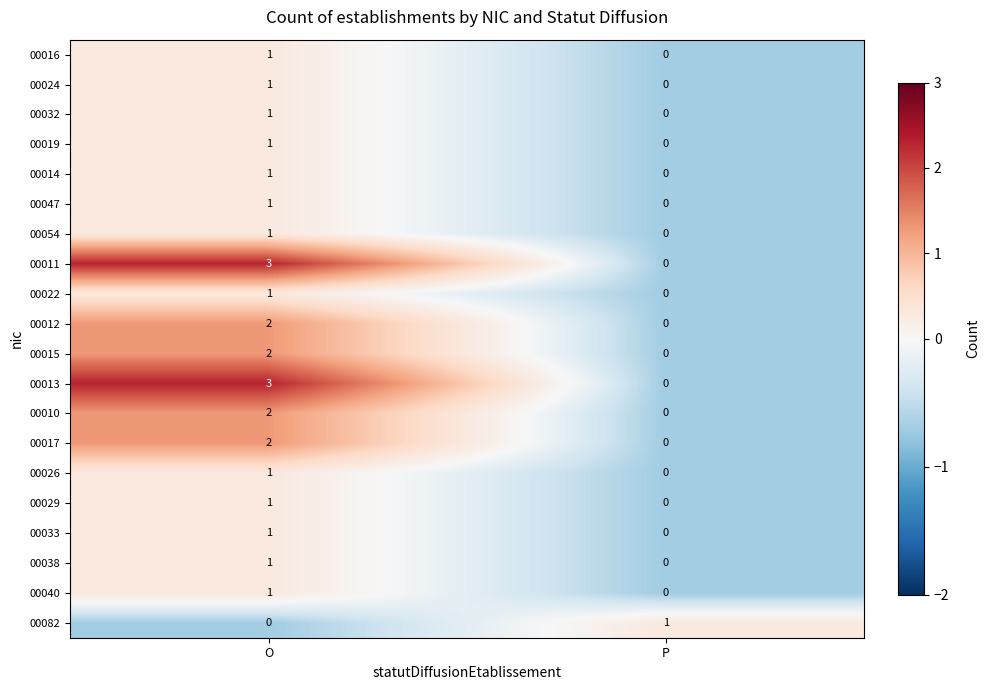

The 00024 series shows 0 at P. True or false?

True